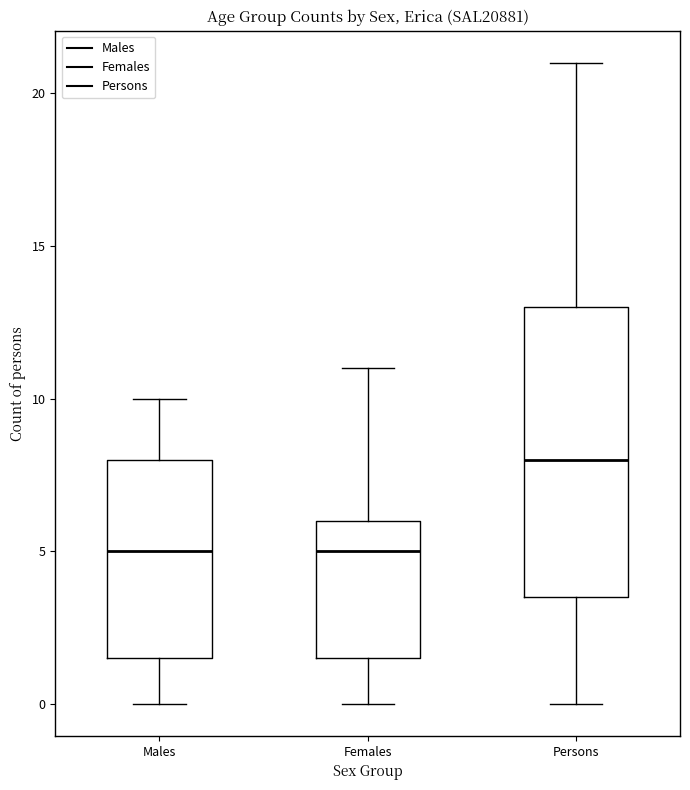

Reading left to right, read every box against the y-axis: the position of its median line, the range the box covers, and the ends of its whiskers. The values are not printed on the chart, so give them approximately, as read against the axis.

Males: median 5.0, box 1.5 to 8.0, whiskers 0.0 to 10.0
Females: median 5.0, box 1.5 to 6.0, whiskers 0.0 to 11.0
Persons: median 8.0, box 3.5 to 13.0, whiskers 0.0 to 21.0